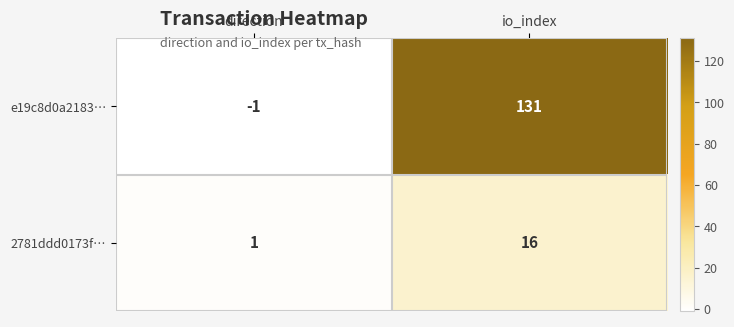

Which category has the highest value in the 2781ddd0173f… series?

io_index